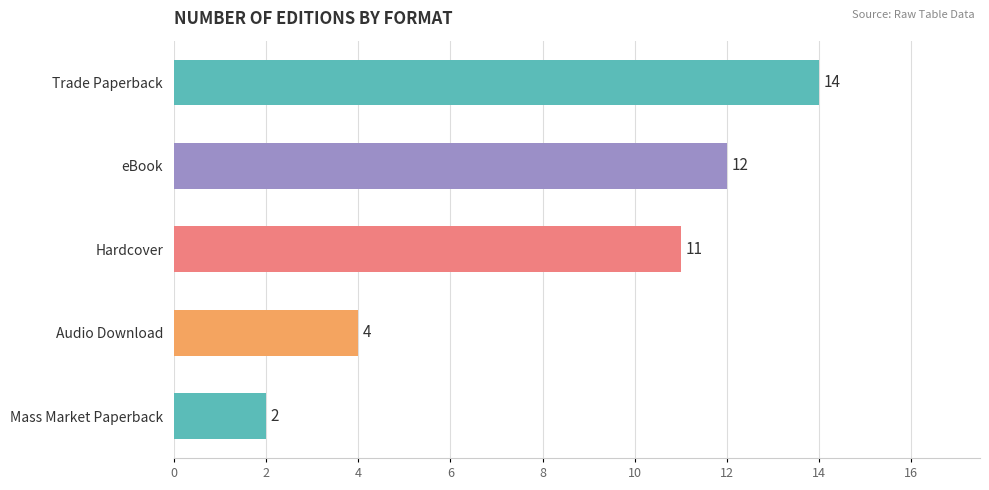

Which has a higher value, Hardcover or Audio Download?

Hardcover